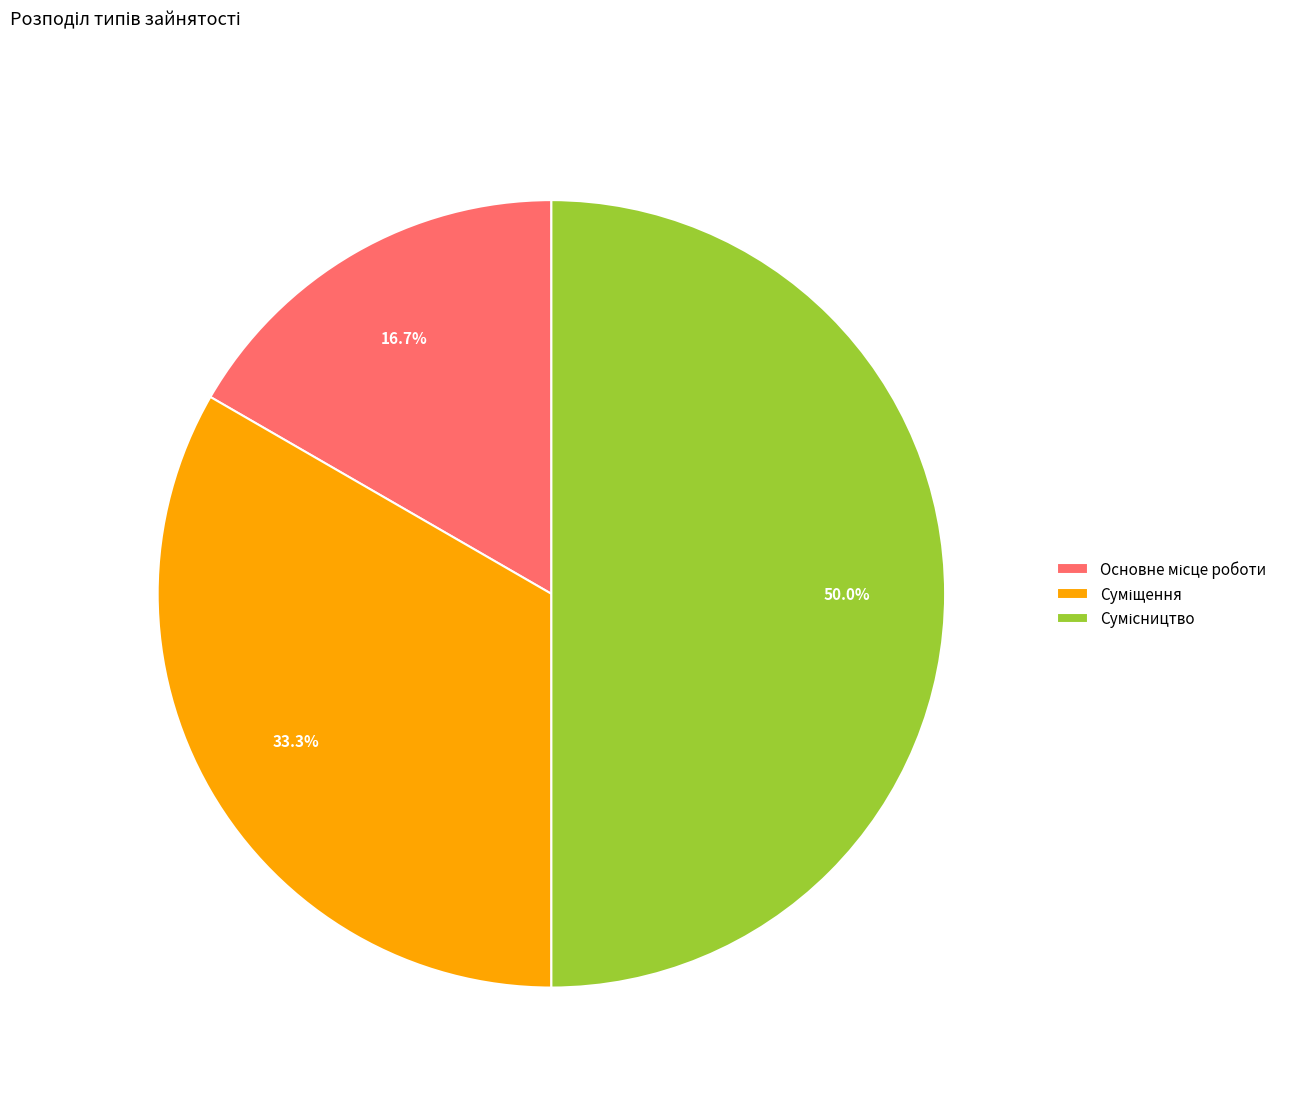

What percentage do Сумісництво and Суміщення together represent?

83.3%